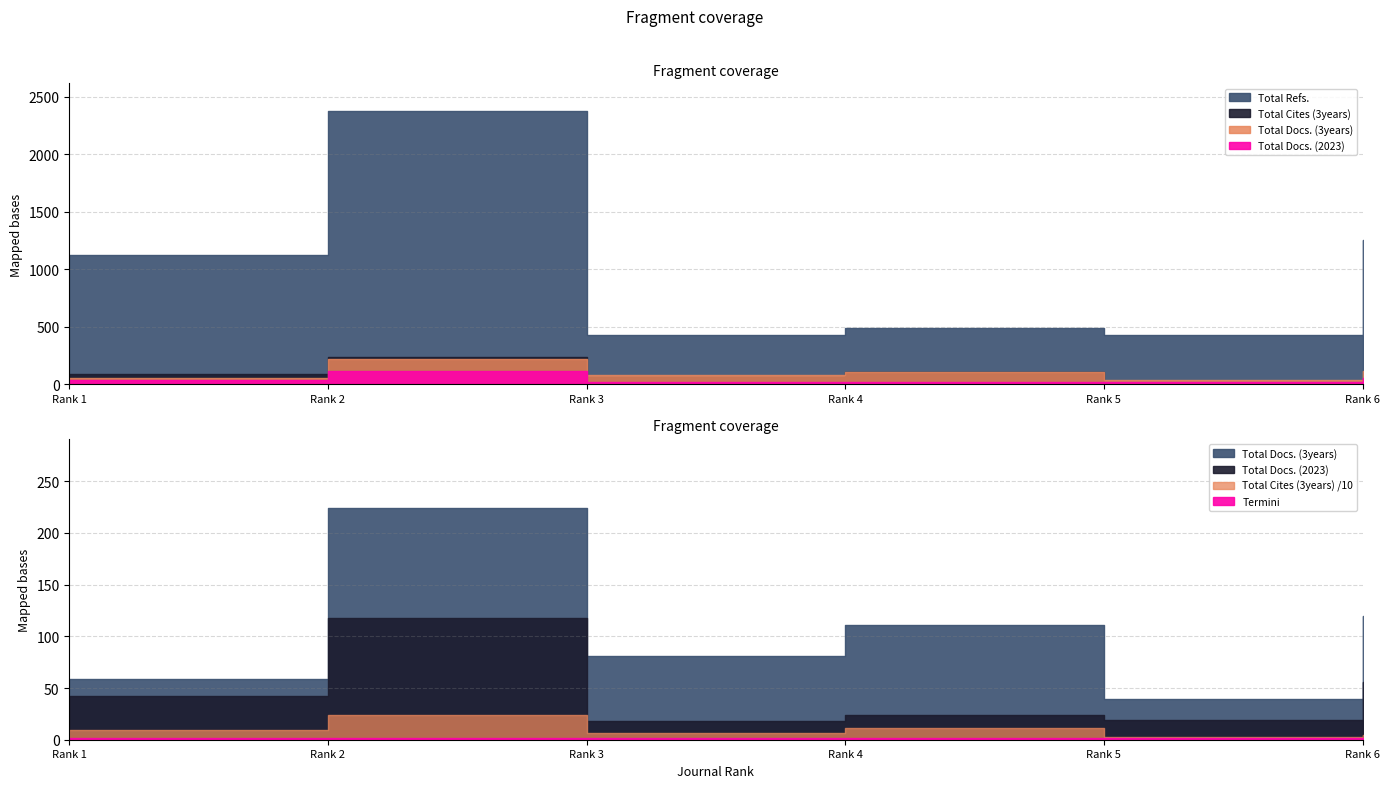

What is the value of the Total Cites (3years) point at the 4th from the left?

109